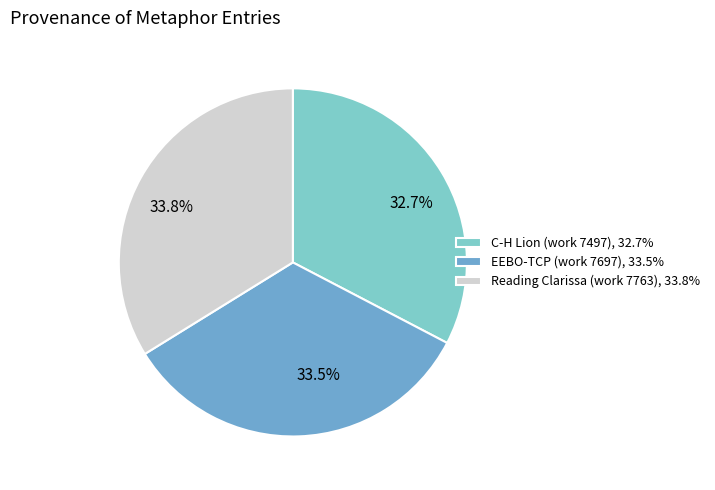

Combined, what portion of the pie is C-H Lion (work 7497) and Reading Clarissa (work 7763)?

66.5%